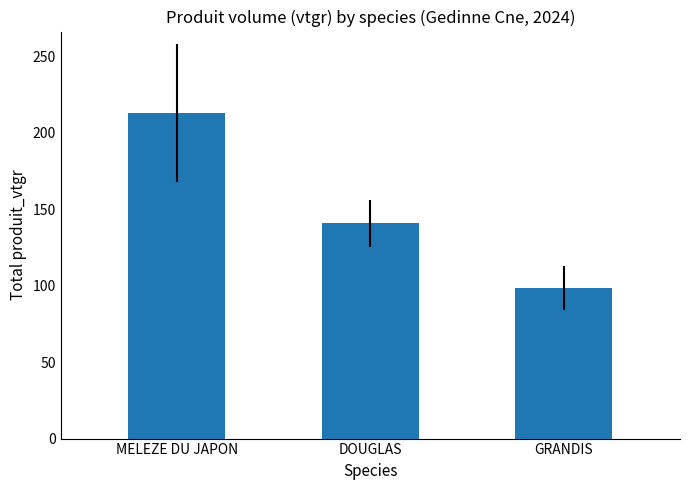

How many values exceed 140?

2